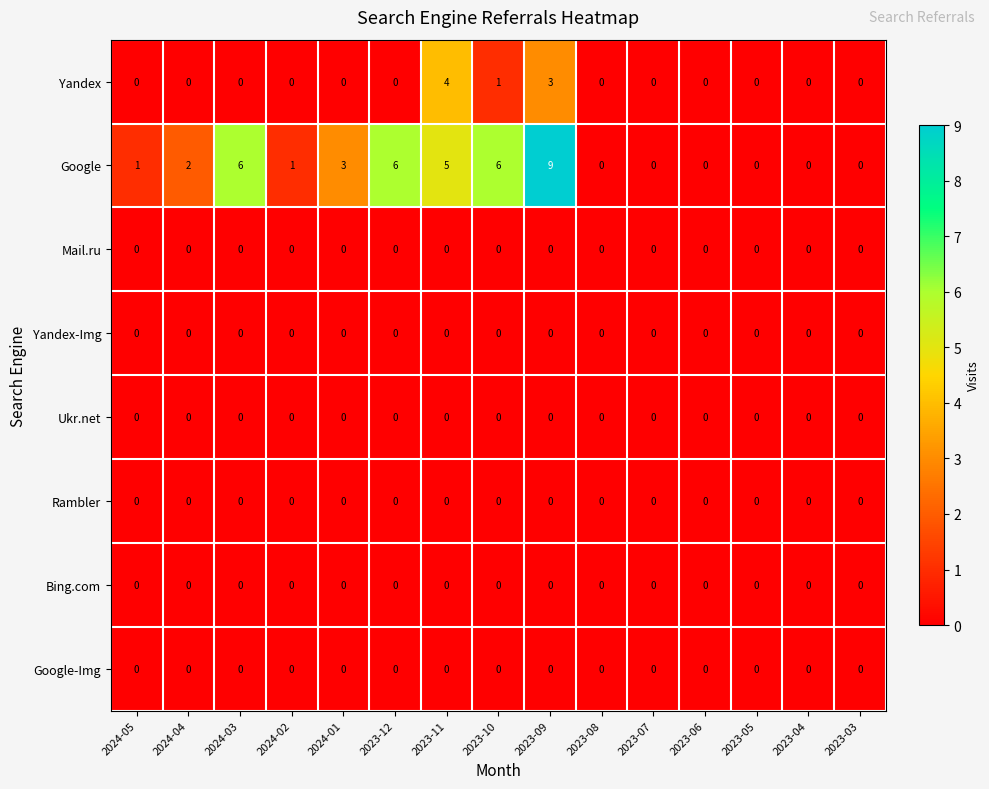

The Rambler series shows 0 at 2023-11. True or false?

True